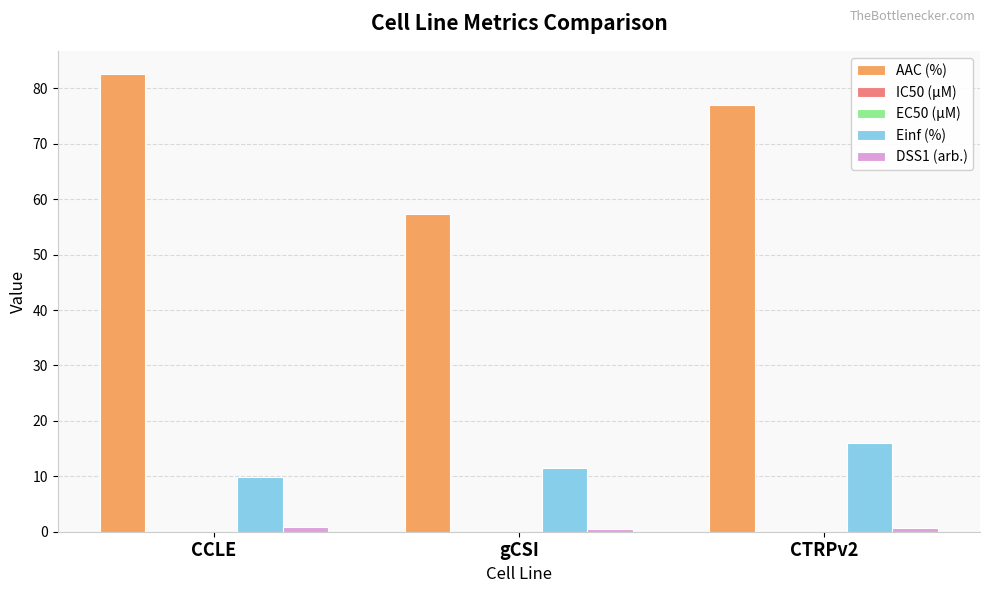

Which series has the largest total across all categories?

AAC (%)